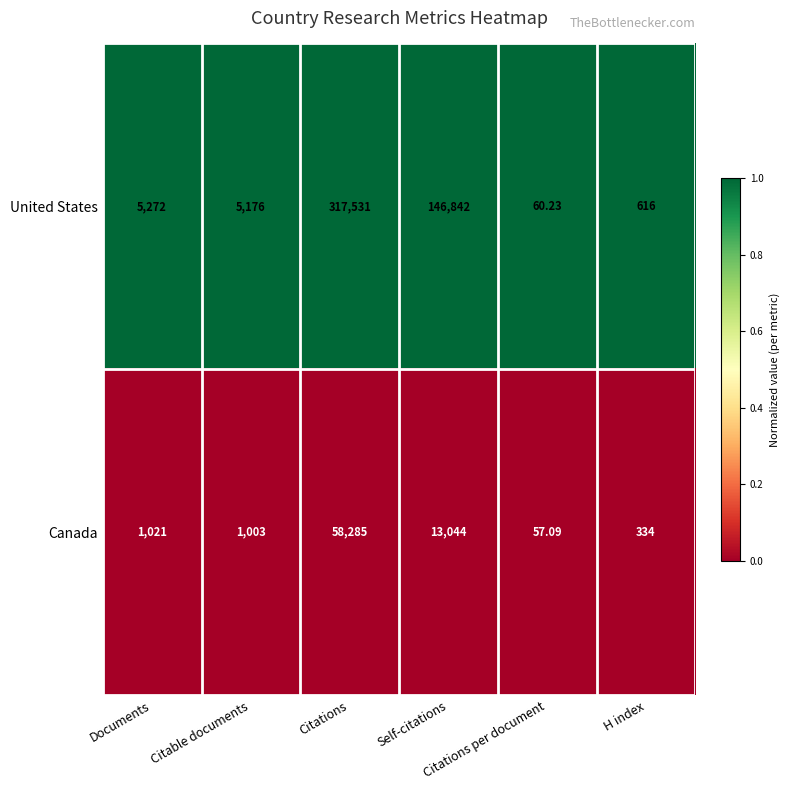

At which category is the sum across all series the highest?

Citations